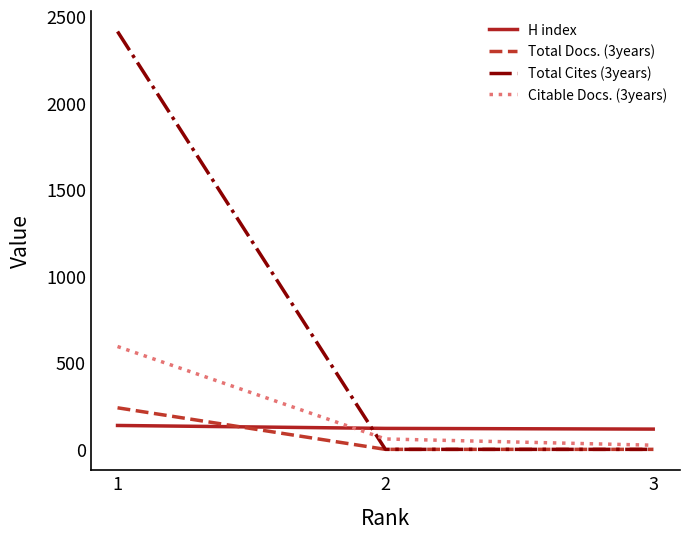

Is it true that Citable Docs. (3years) equals 60 at 2?

True